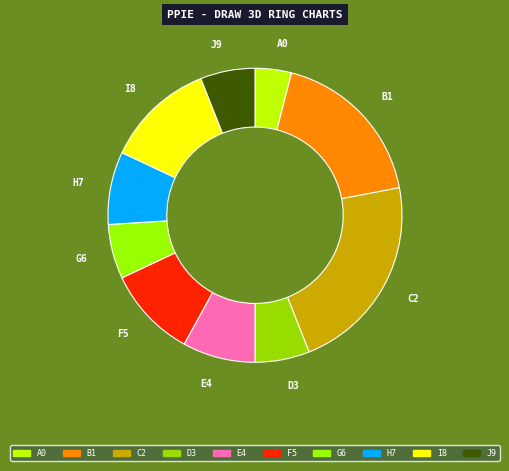

Count the number of slices in the pie.

10